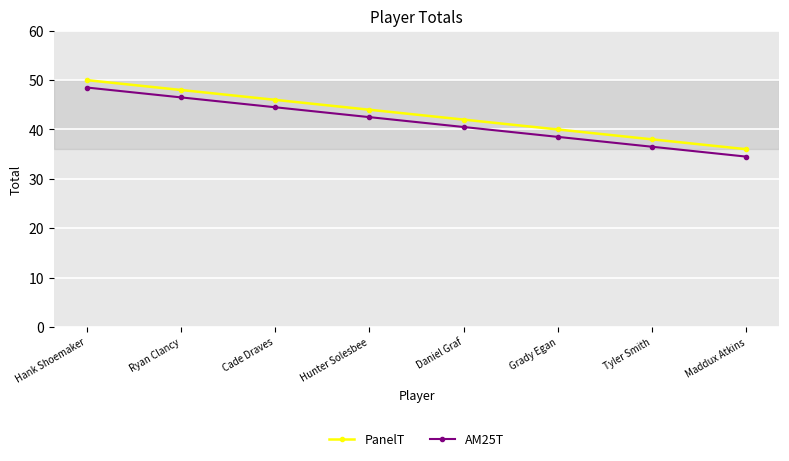

Rank the categories by PanelT value from highest to lowest.

Hank Shoemaker, Ryan Clancy, Cade Draves, Hunter Solesbee, Daniel Graf, Grady Egan, Tyler Smith, Maddux Atkins